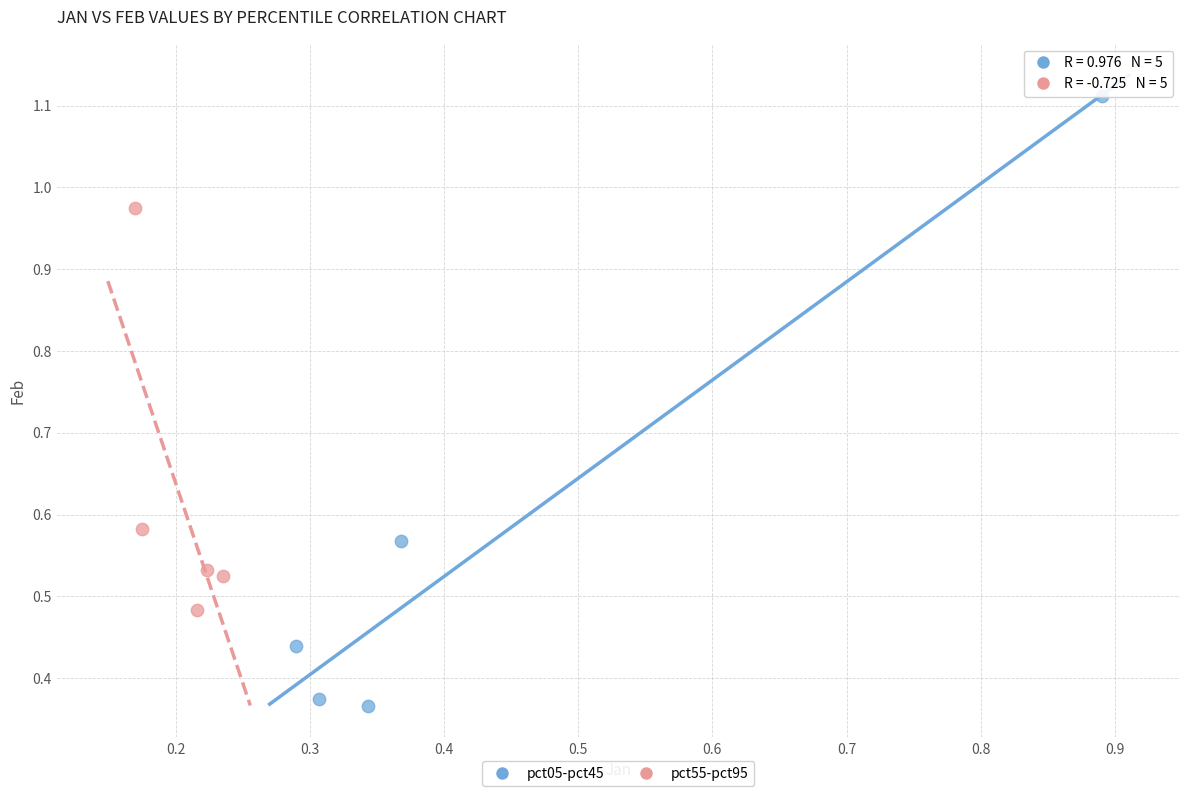

Which series reaches the maximum Y coordinate?

pct05-pct45